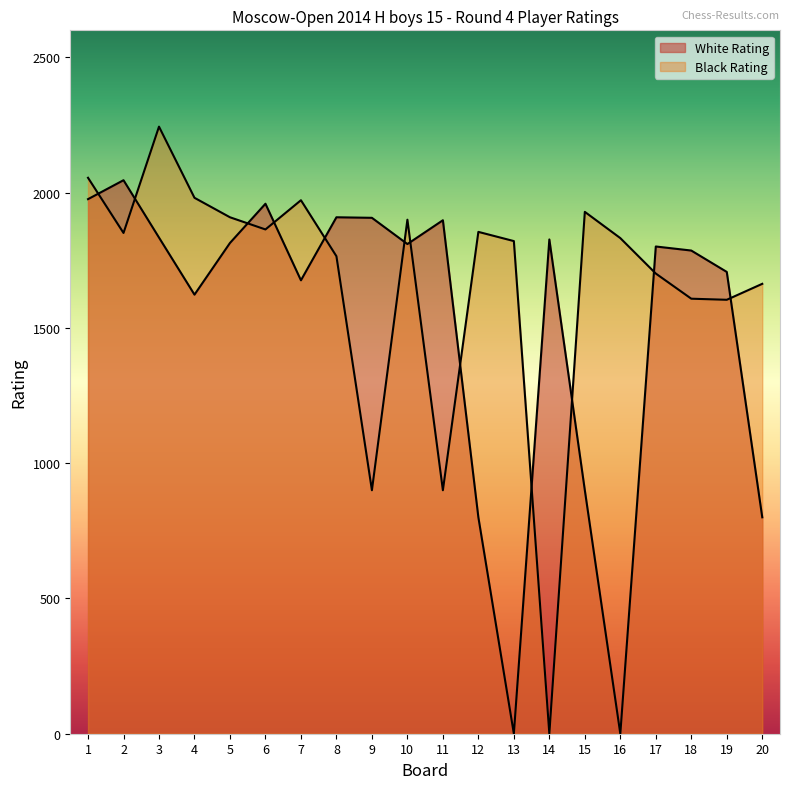

What are all the series names shown in the legend?

White Rating, Black Rating